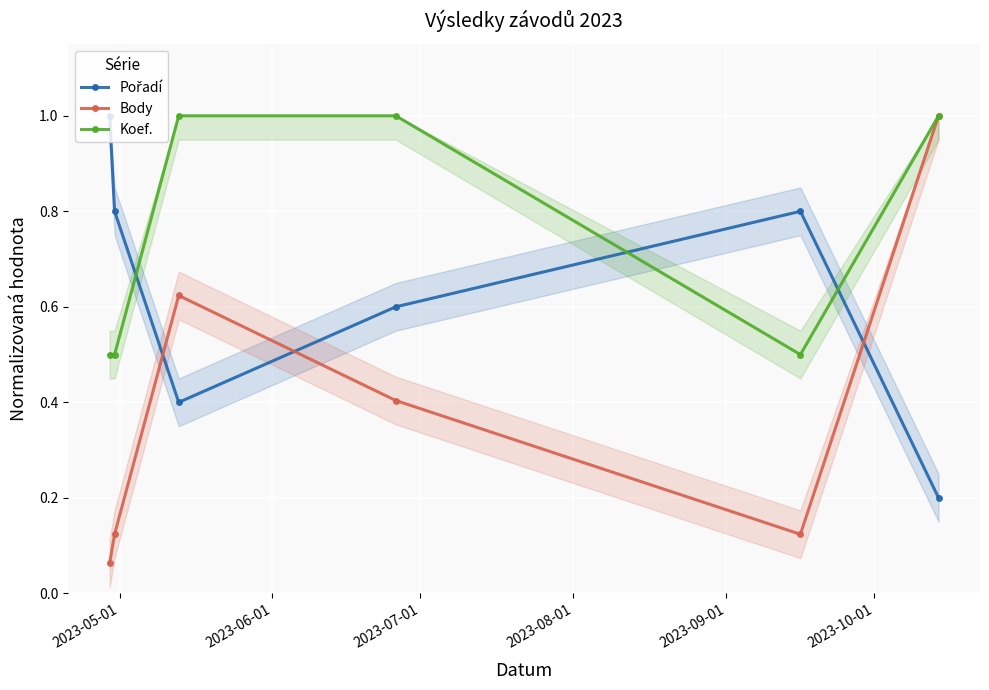

What is the value of the Body point at the 4th from the left?

0.4